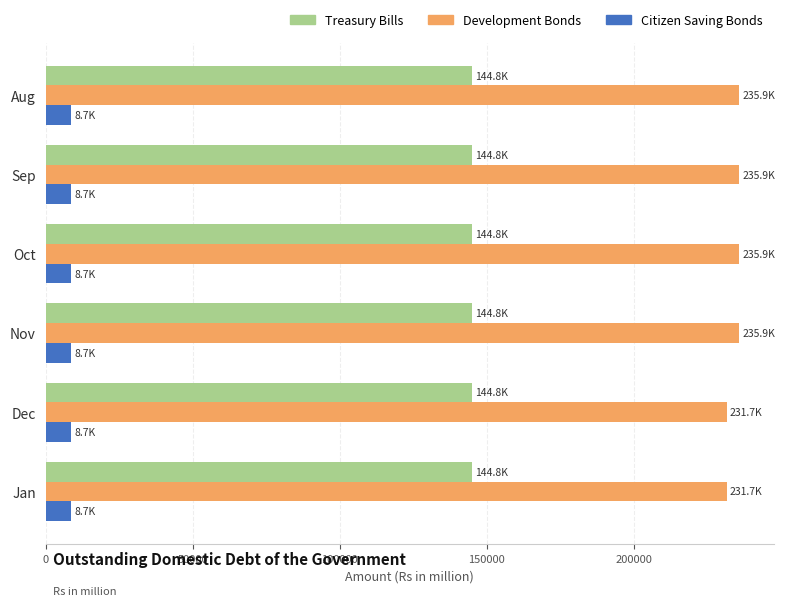

What is the spread (max minus min) of values at Sep?

227183.7